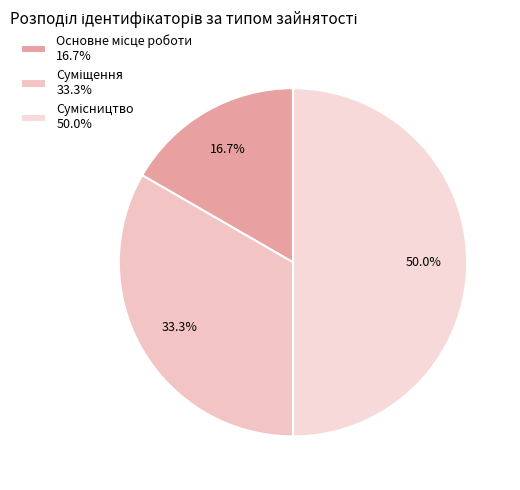

Approximately how many times larger is the value at Сумісництво compared to Основне місце роботи?

3.0